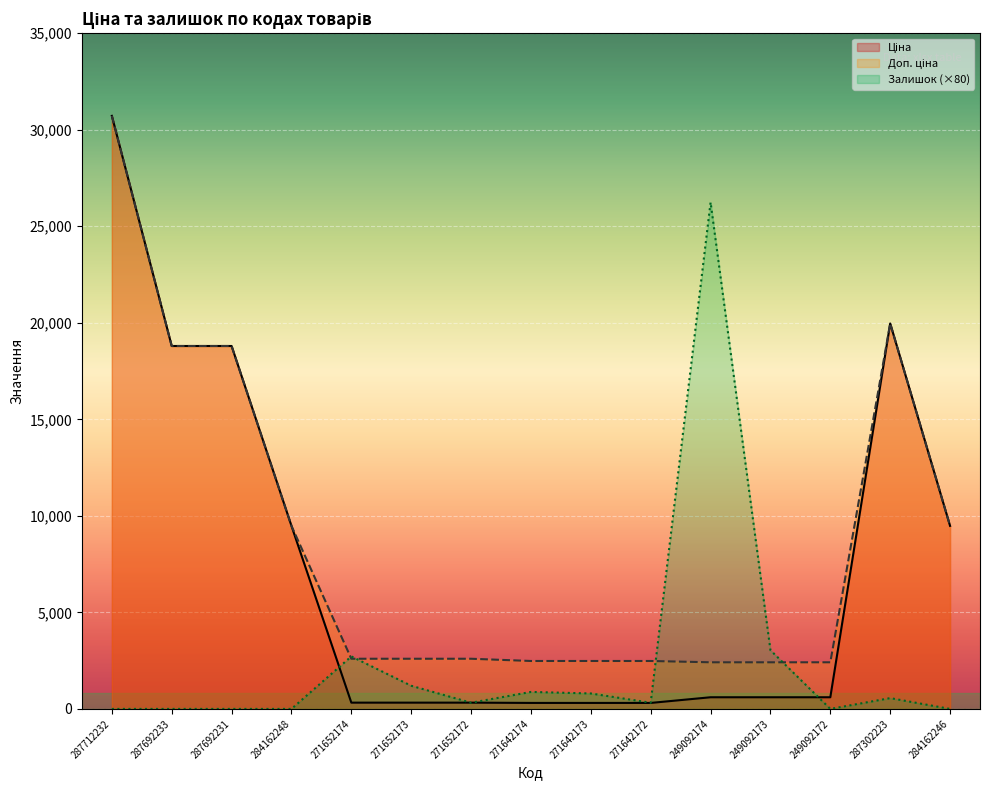

What is the difference between the Доп. ціна values at 287302223 and 284162248?

10484.1